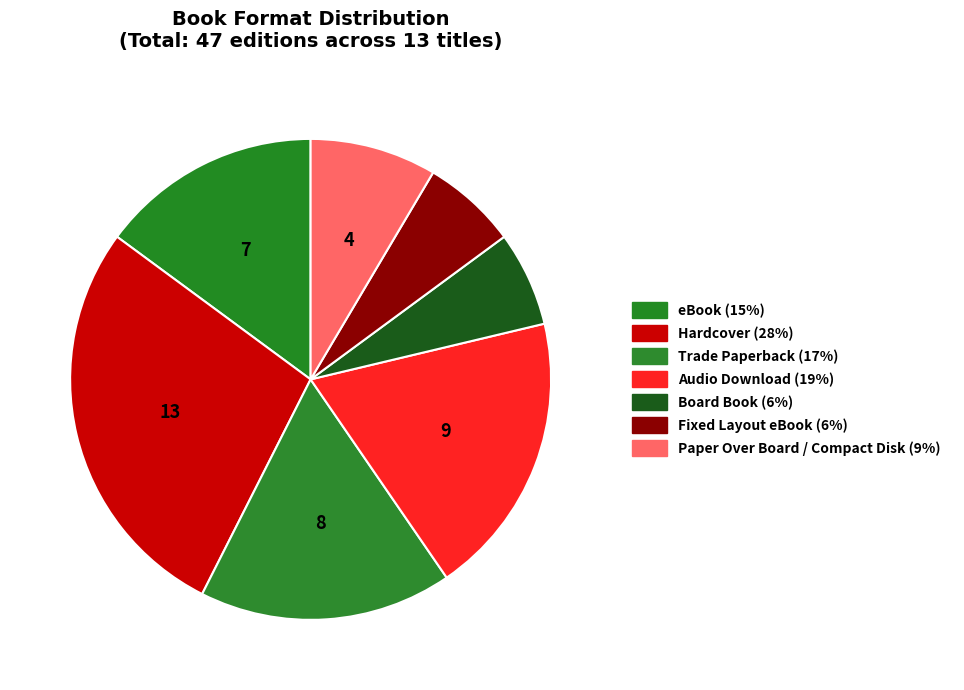

How many slices are in this pie chart?

7